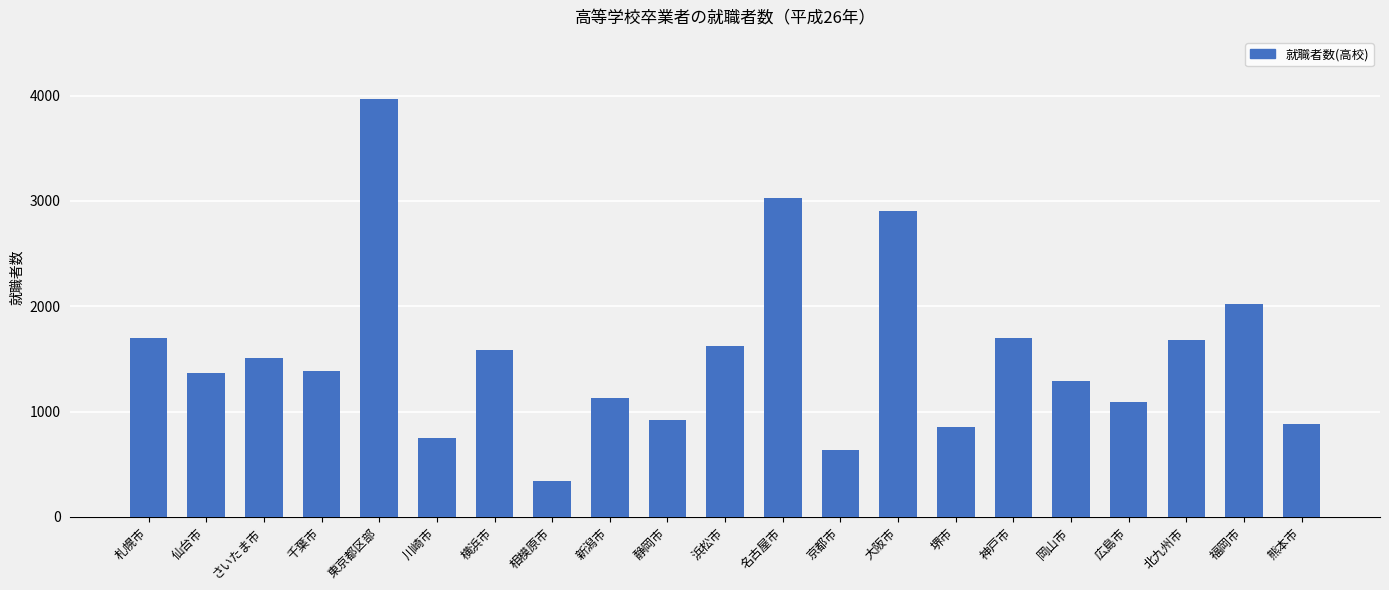

What is the change in value from 札幌市 to 岡山市?

-406